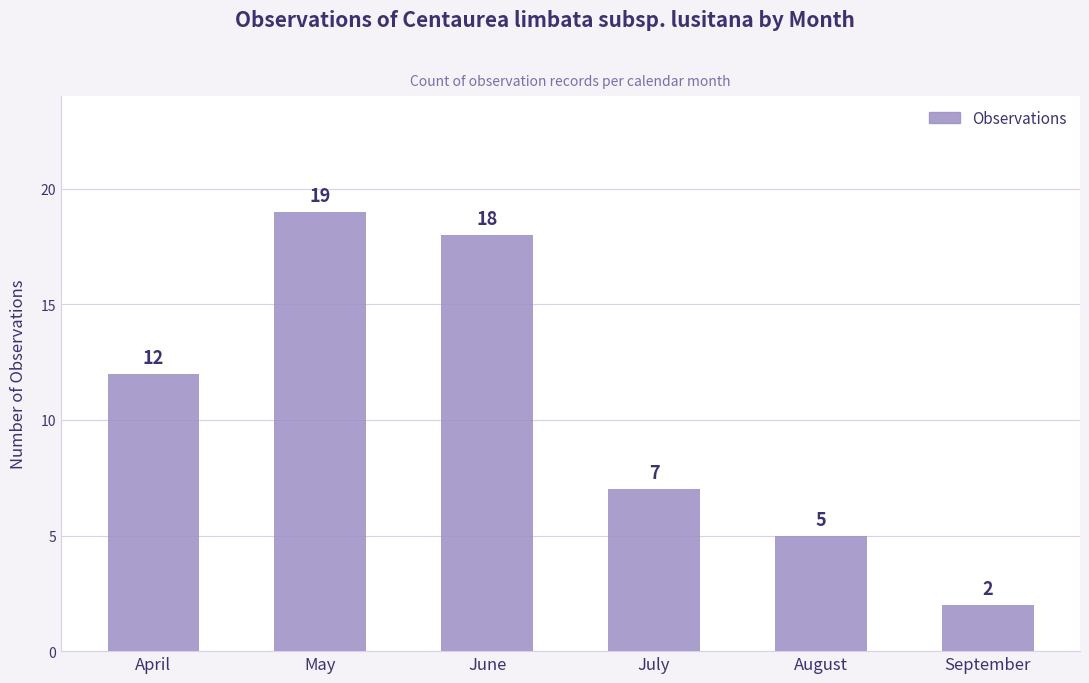

How many distinct data groups are displayed?

1